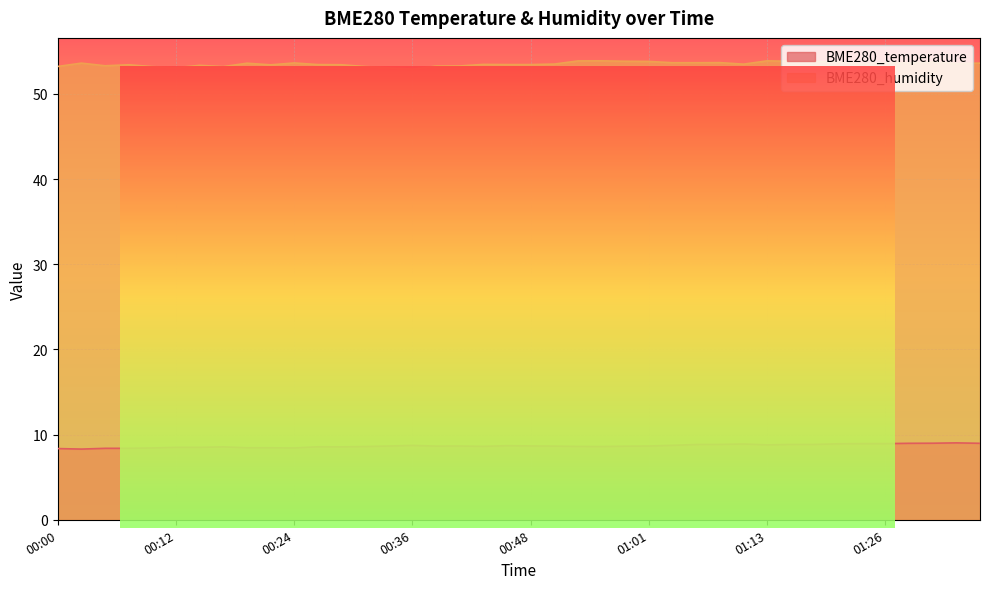

At how many categories does at least one series exceed 43?

40